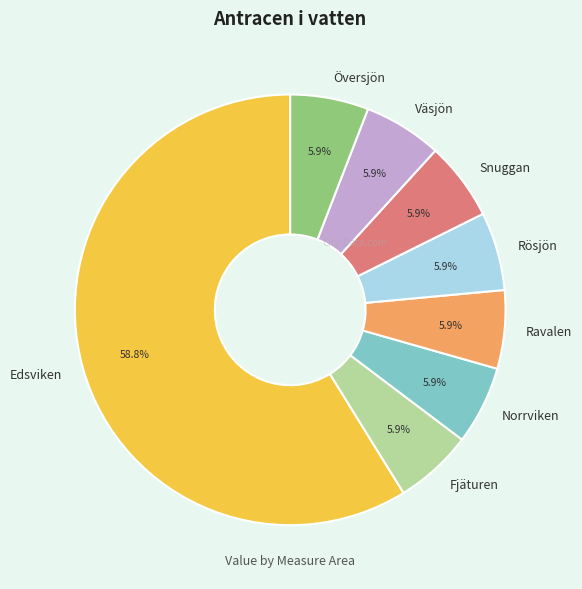

Does Edsviken account for over 50% of the chart?

Yes